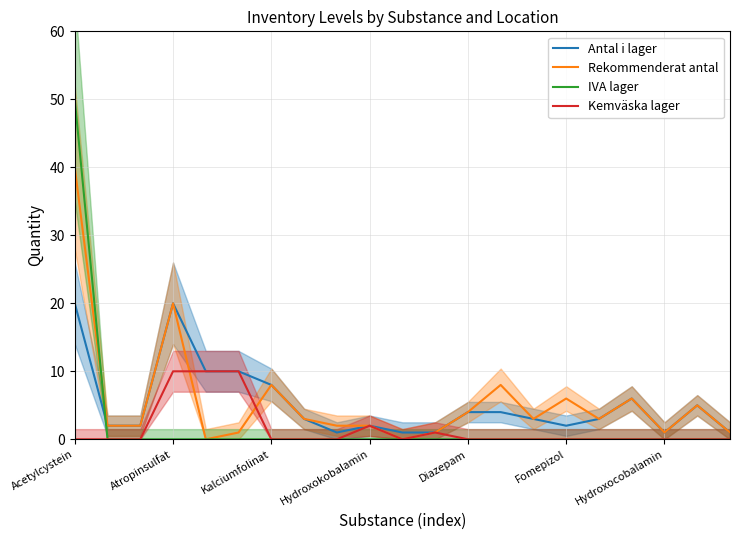

True or false: IVA lager has a value of -22 at 8.

False